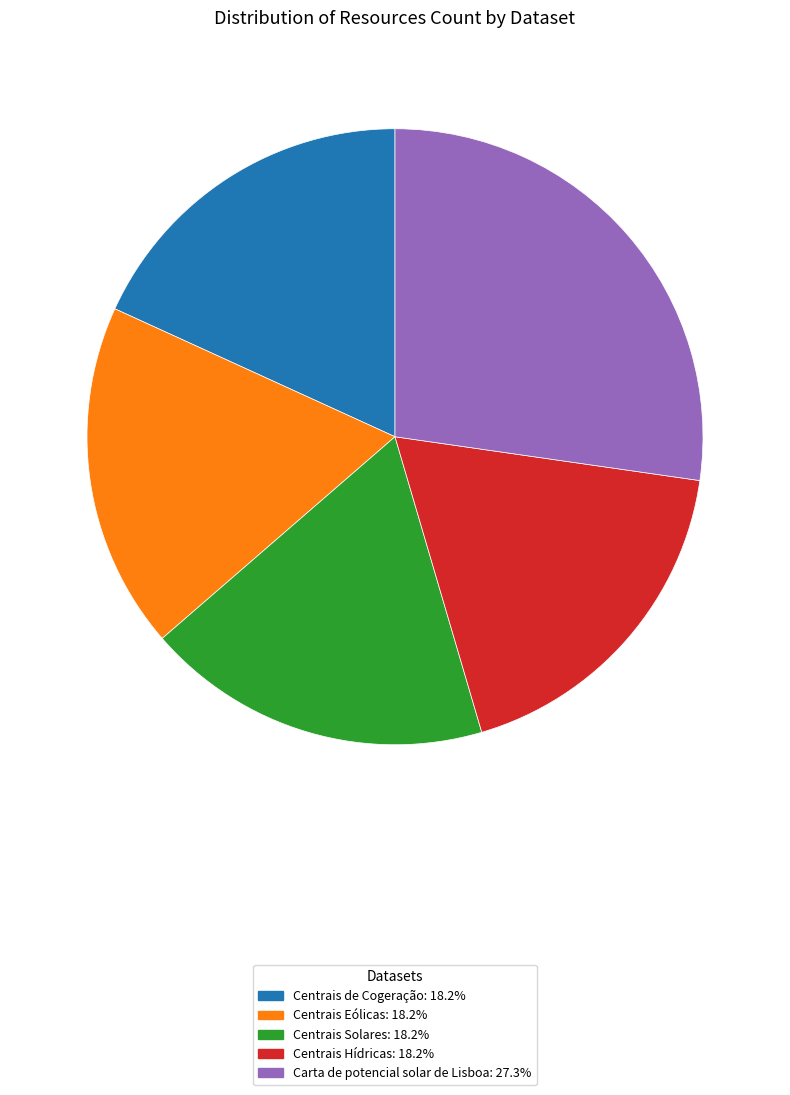

What is the largest slice in the pie chart?

Carta de potencial solar de Lisboa